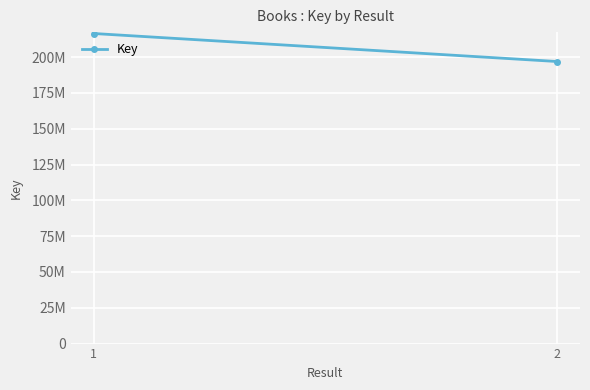

What is the average value?

206726336